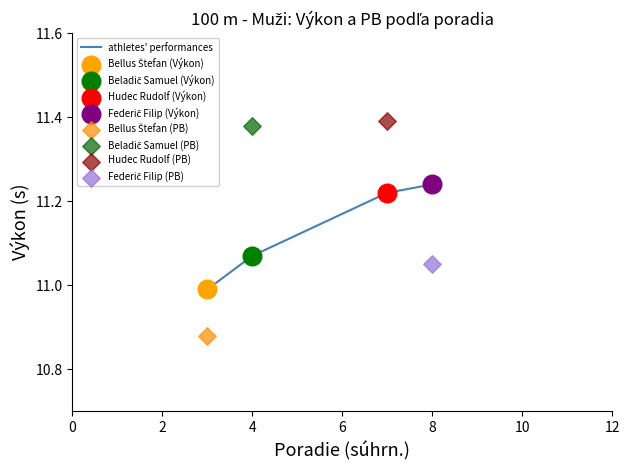

The athletes' performances series shows 6.9 at 8. True or false?

False